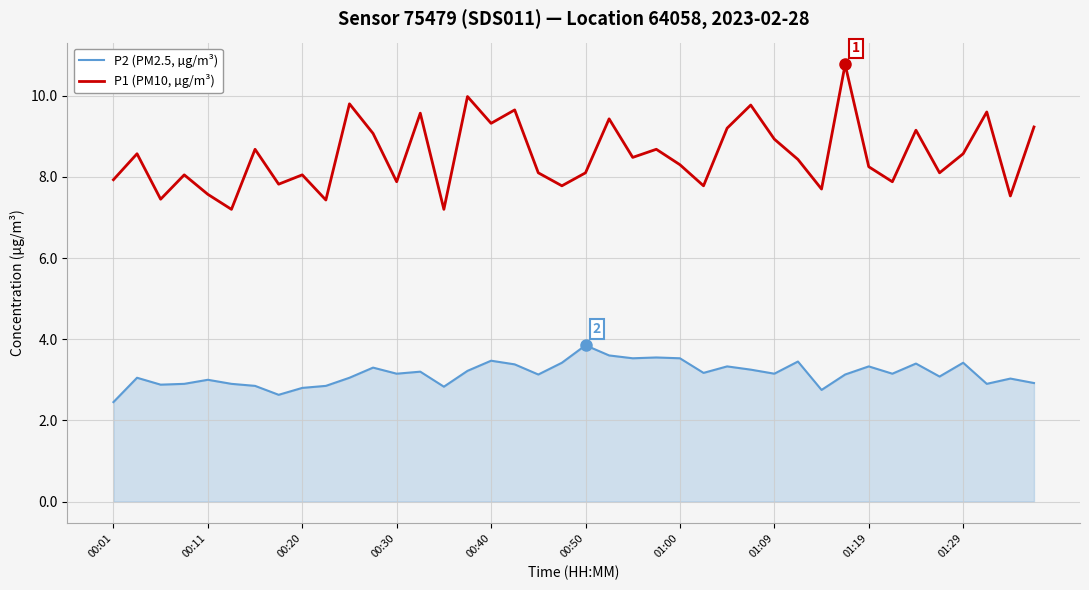

What is the lowest value of the P1 (PM10, µg/m³) series?

7.2